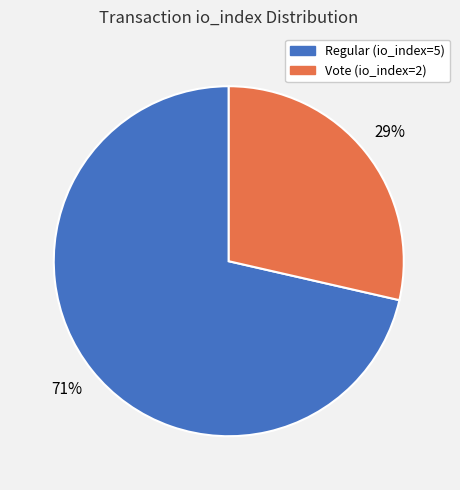

Approximately how many times larger is the value at Vote (io_index=2) compared to Regular (io_index=5)?

0.4